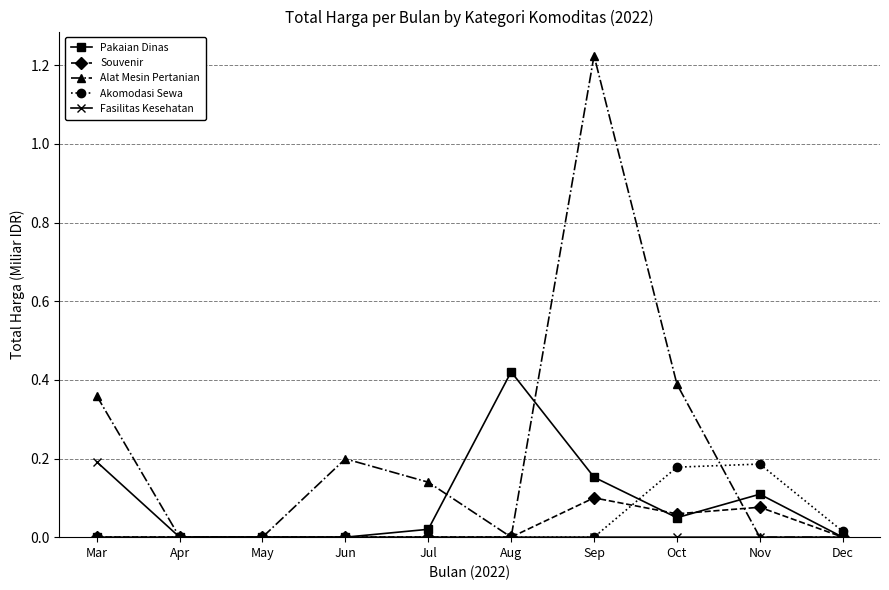

Which category has the highest value across all series?

Sep